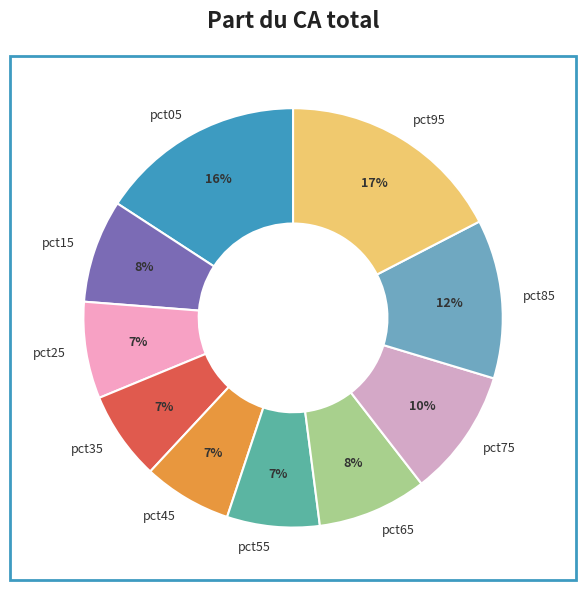

Which has a higher value, pct05 or pct15?

pct05